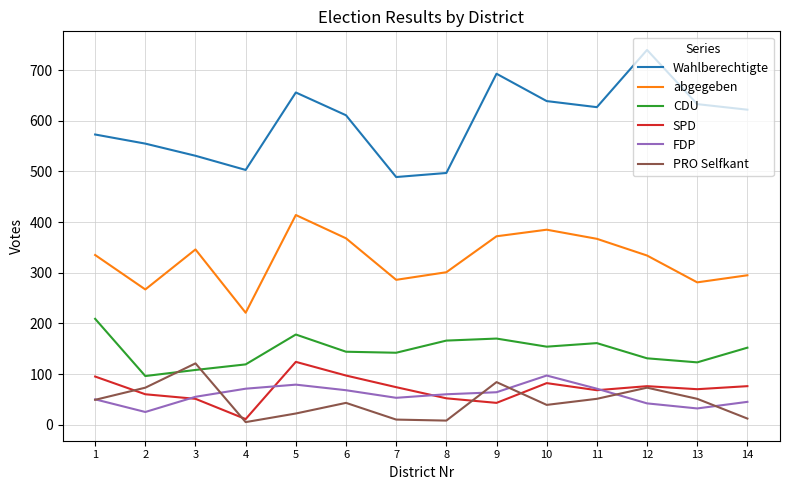

Is the value of abgegeben at 1 greater than the value of CDU at 6?

Yes